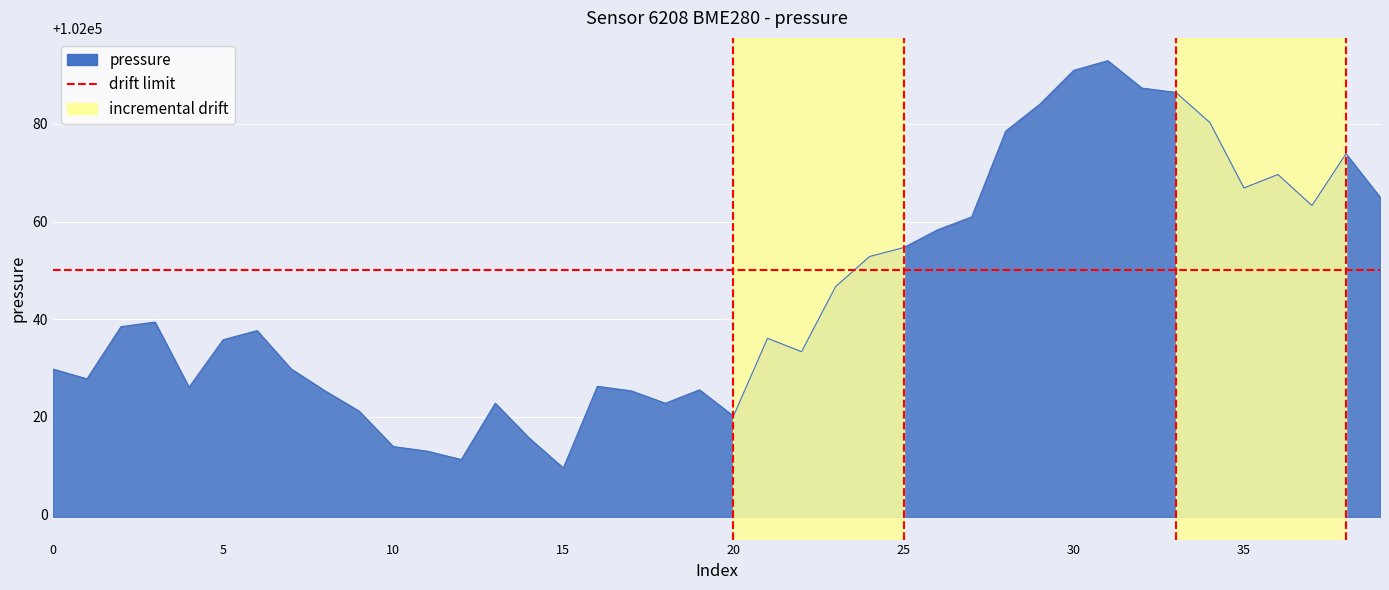

True or false: pressure and humidity intersect in this chart.

False